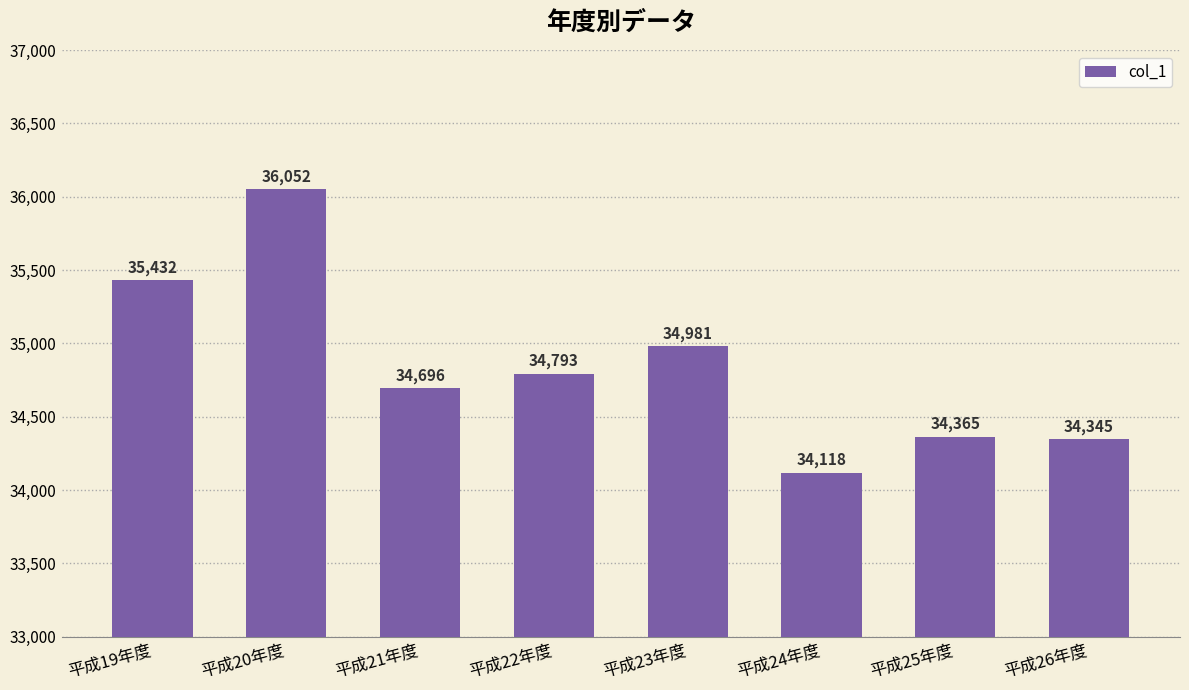

The chart shows a value of 61079 at 平成20年度. True or false?

False